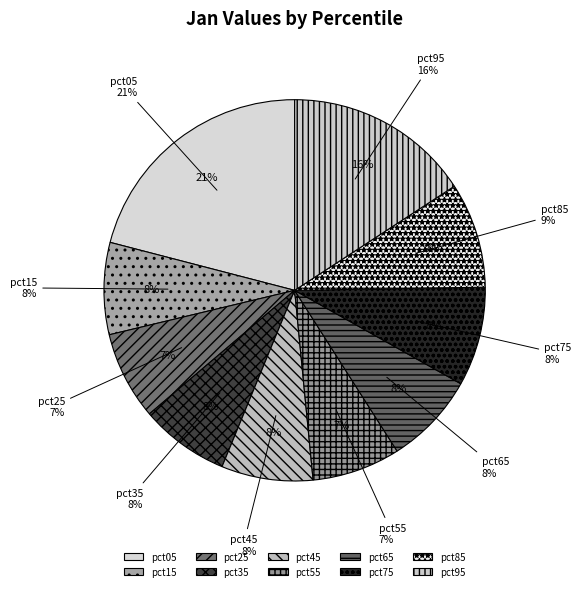

How many slices are in this pie chart?

10